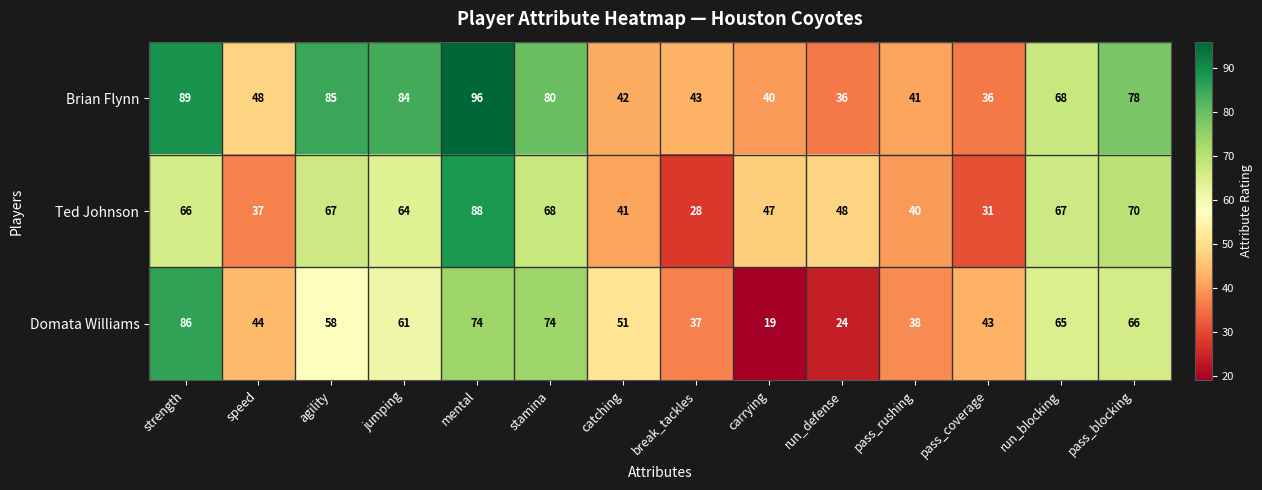

What is the smallest value displayed?

19